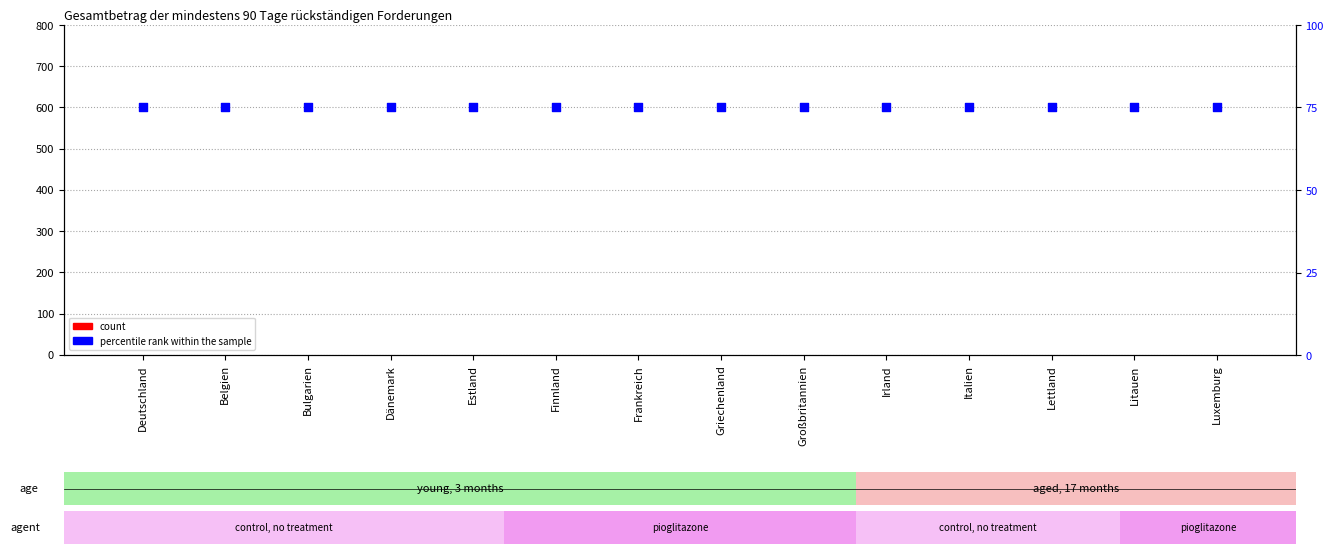

At how many categories does at least one series exceed 20?

14